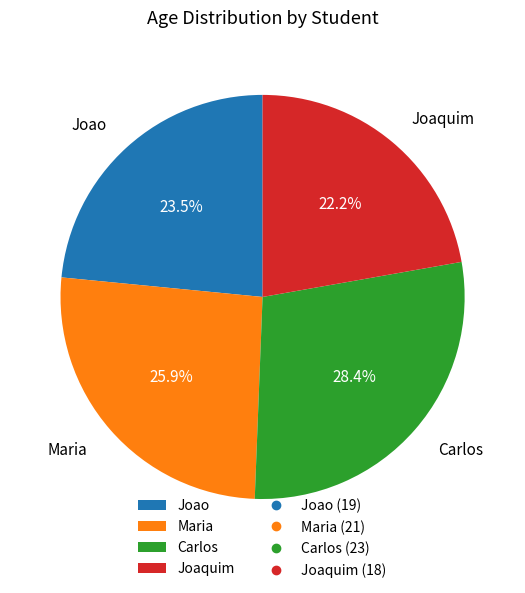

To the nearest percent, what percentage of the pie is Joaquim?

22%